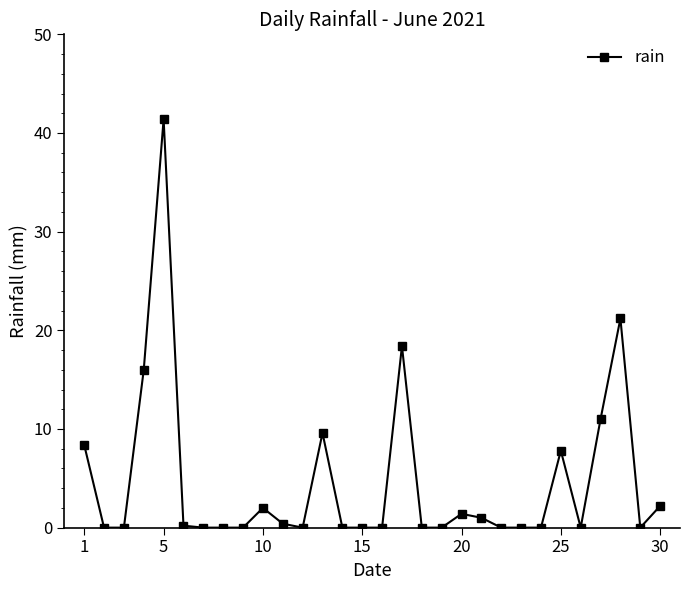

What is the value of the 13th point from the left?

9.6